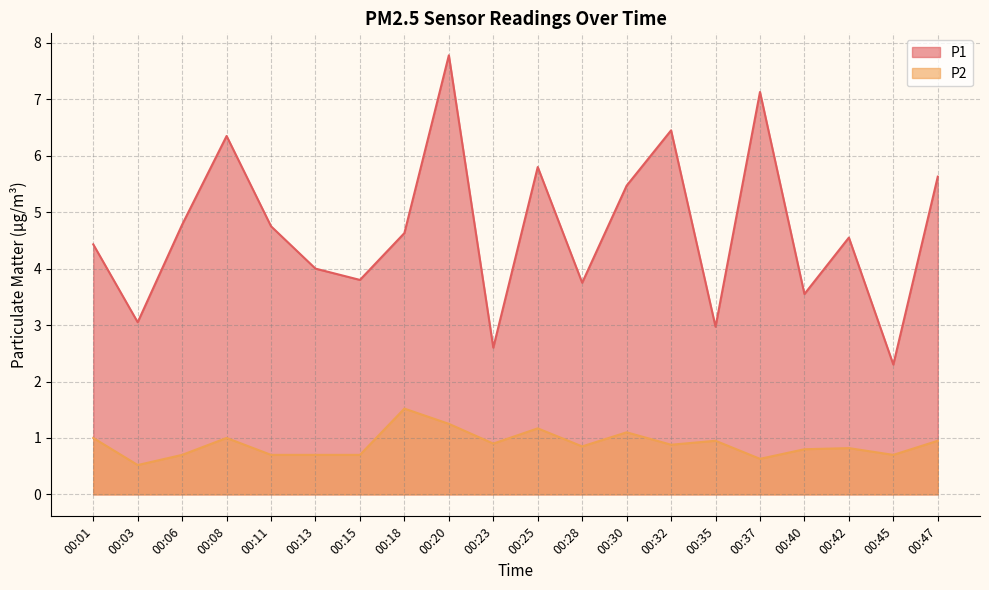

Which category has the highest value across all series?

00:20